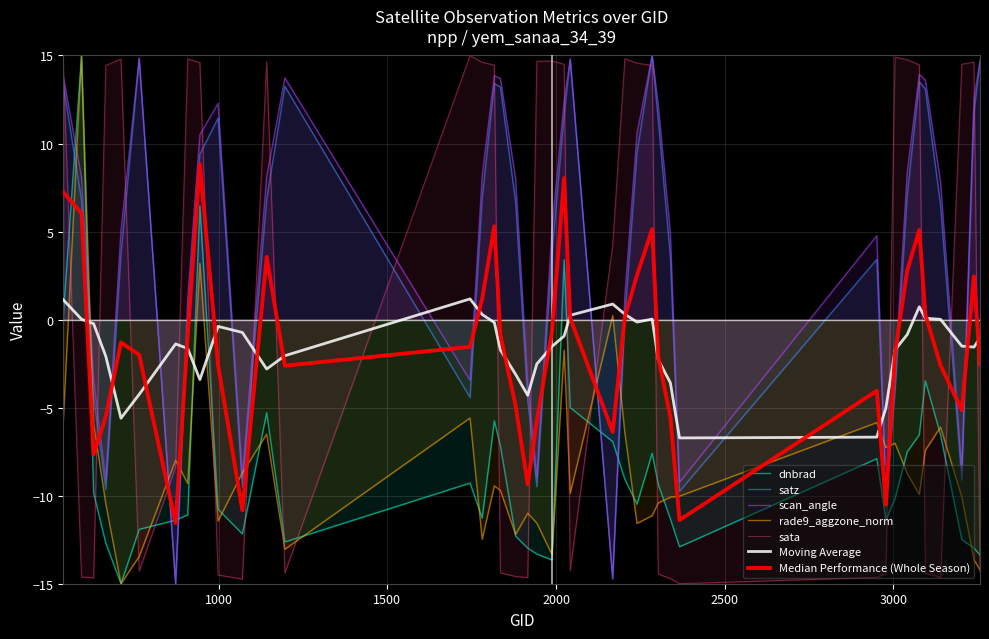

After their last crossing, which series has the higher values: dnbrad or rade9_aggzone_norm?

dnbrad